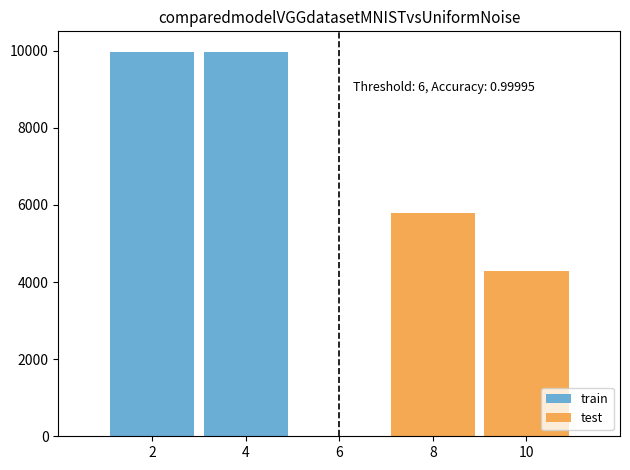

Between 4 and 2, which is larger?

4